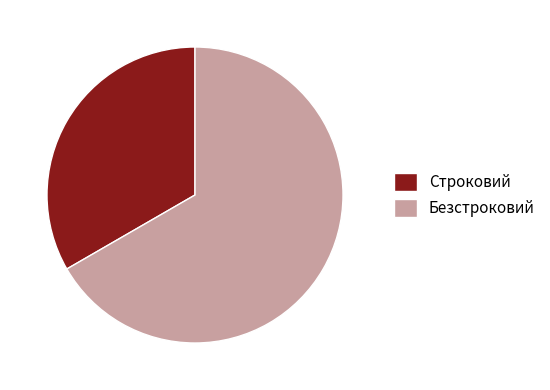

Does any single category account for the majority?

Yes